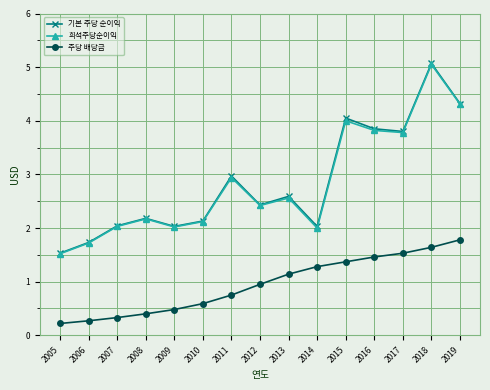

At which label does 기본 주당 순이익 first exceed 2?

2007